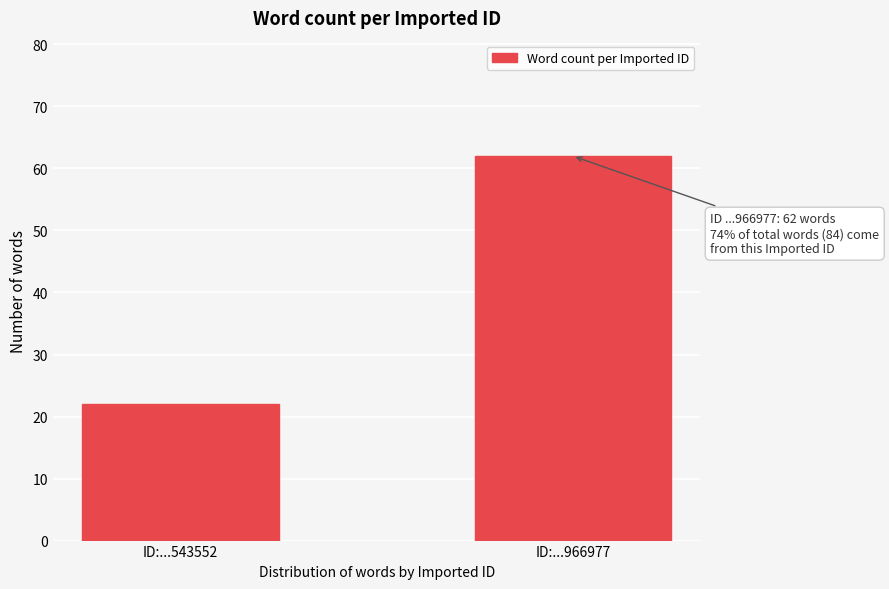

Reading left to right, transcribe all the data shown in this chart.

22	62